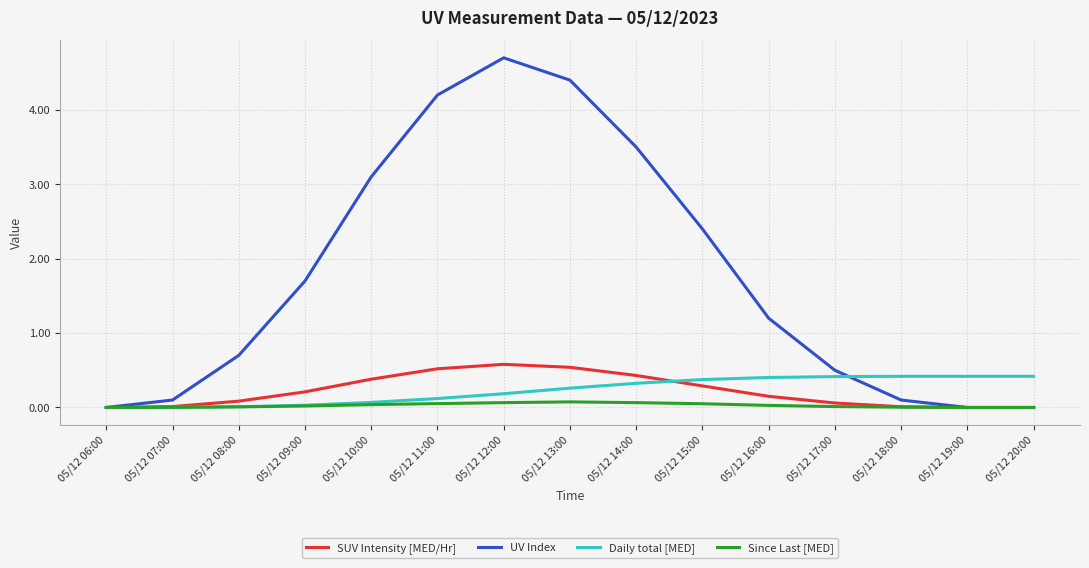

True or false: UV Index has a value of -1.8 at 05/12 06:00.

False